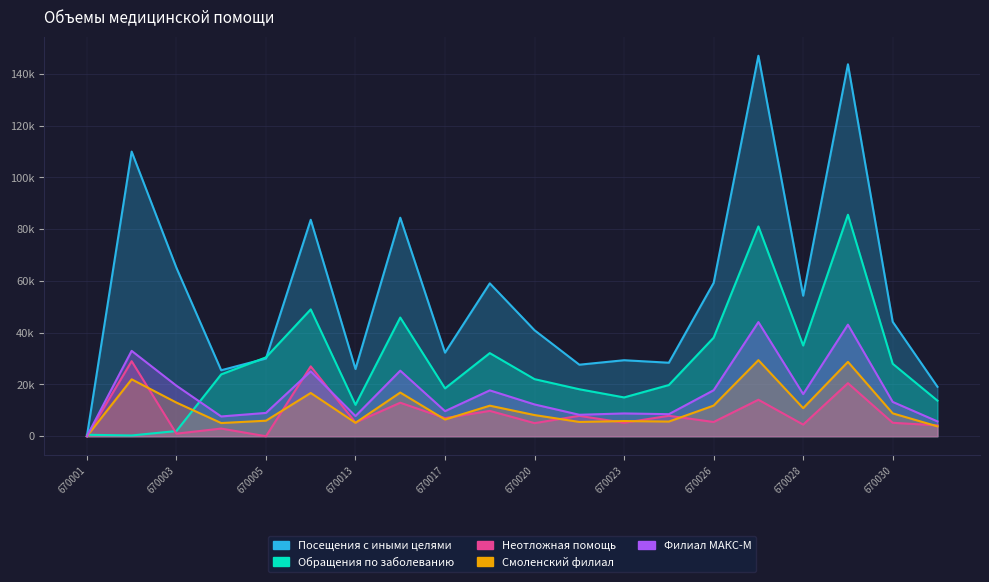

Reading right to left, what are all the values shown in this chart?

Посещения с иными целями: 670033=19106	670030=44215	670029=143716	670028=54294	670027=147009	670026=59237	670024=28403	670023=29369	670022=27642	670020=40939	670018=59076	670017=32298	670015=84435	670013=25983	670012=83632	670005=30034	670004=25490	670003=65083	670002=109976	670001=0
Обращения по заболеванию: 670033=13747	670030=28004	670029=85578	670028=35050	670027=81056	670026=38071	670024=19788	670023=14996	670022=18152	670020=22056	670018=32118	670017=18487	670015=45861	670013=12137	670012=49008	670005=30471	670004=23897	670003=2015	670002=300	670001=566
Неотложная помощь: 670033=4200	670030=5200	670029=20500	670028=4500	670027=14100	670026=5500	670024=7900	670023=5200	670022=7890	670020=5063	670018=9800	670017=7000	670015=12955	670013=5300	670012=27000	670005=0	670004=2966	670003=1000	670002=29000	670001=0
Смоленский филиал: 670033=3816	670030=8840	670029=28738	670028=10852	670027=29395	670026=11842	670024=5673	670023=5870	670022=5524	670020=8182	670018=11808	670017=6454	670015=16881	670013=5193	670012=16717	670005=6007	670004=5098	670003=13011	670002=21990	670001=0
Филиал МАКС-М: 670033=5733	670030=13264	670029=43115	670028=16290	670027=44105	670026=17772	670024=8524	670023=8812	670022=8293	670020=12283	670018=17724	670017=9690	670015=25329	670013=7795	670012=25092	670005=9010	670004=7647	670003=19527	670002=32994	670001=0